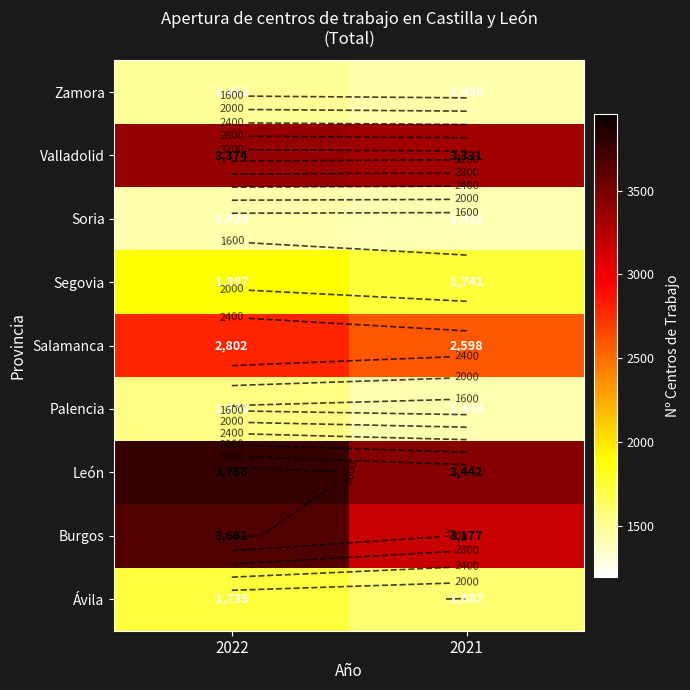

At which category is the sum across all series the highest?

2022